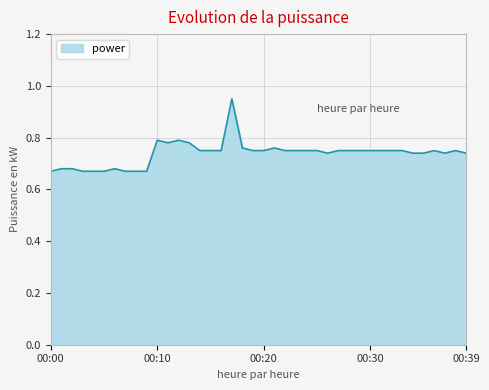

Rank the categories by value from lowest to highest.

00:00, 00:03, 00:04, 00:05, 00:07, 00:08, 00:09, 00:01, 00:02, 00:06, 00:26, 00:34, 00:35, 00:37, 00:39, 00:14, 00:15, 00:16, 00:19, 00:20, 00:22, 00:23, 00:24, 00:25, 00:27, 00:28, 00:29, 00:30, 00:31, 00:32, 00:33, 00:36, 00:38, 00:18, 00:21, 00:11, 00:13, 00:10, 00:12, 00:17